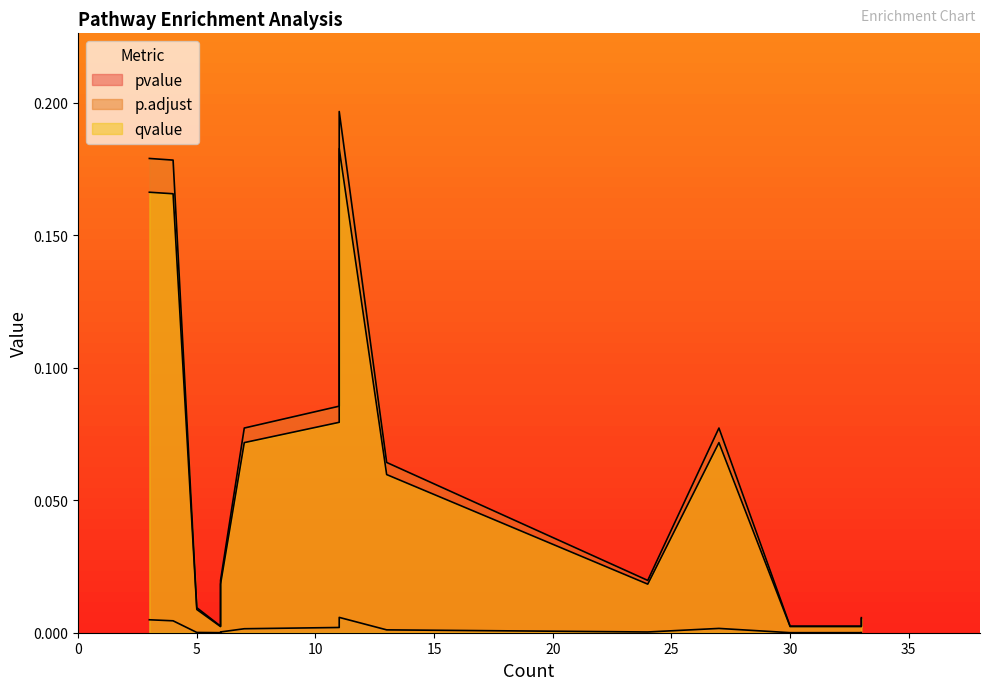

What are all the series names shown in the legend?

pvalue, p.adjust, qvalue